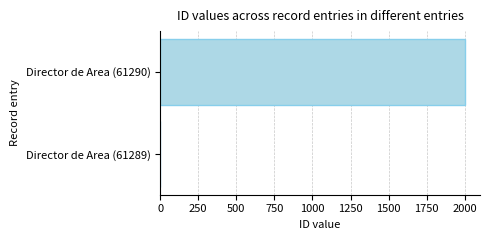

Where is the data nearest to the value 1000?

Director de Area (61289)